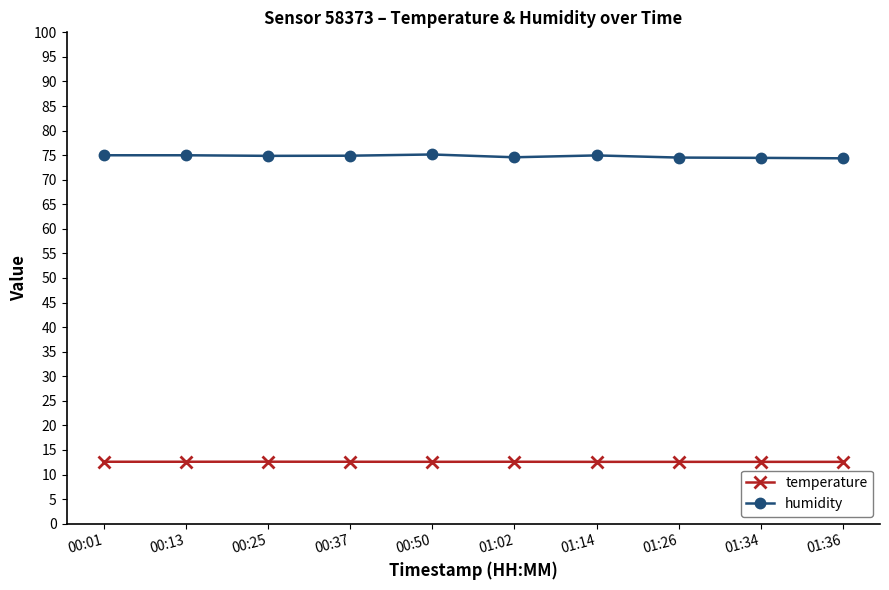

True or false: temperature has more than 0 interior local peaks.

True